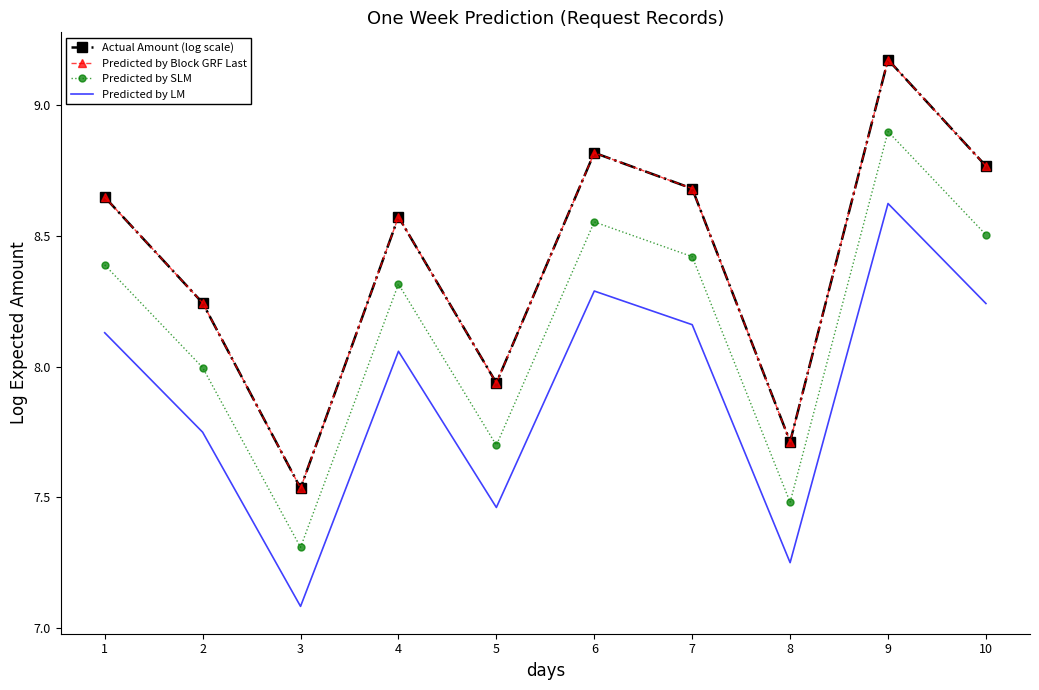

Between 2 and 6, which series saw the biggest shift?

Actual Amount (log scale)